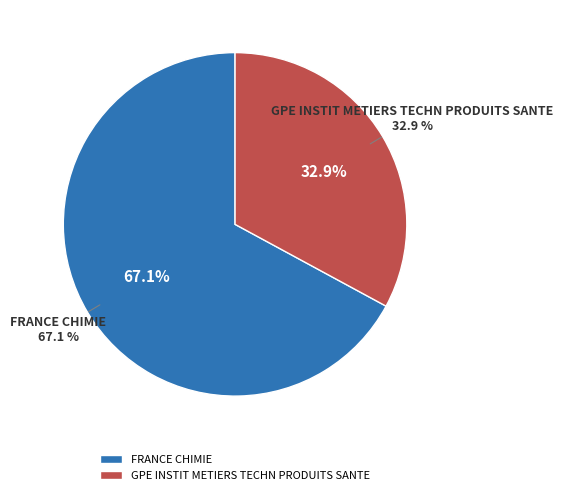

The FRANCE CHIMIE slice represents 67% of the pie. True or false?

True